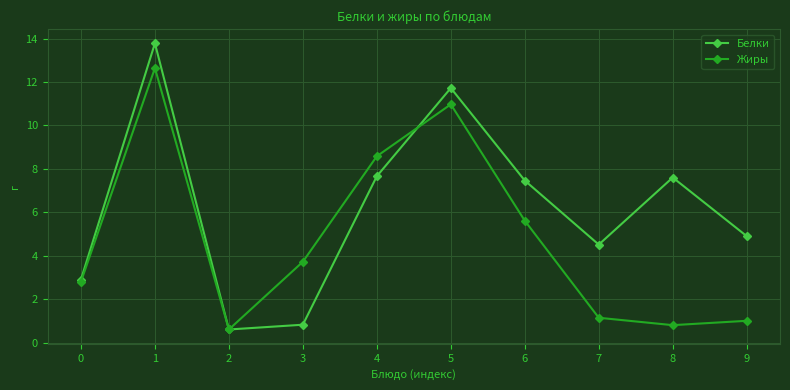

What is the maximum value for Белки?

13.8